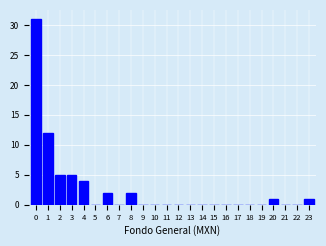

Reading right to left, list all the values displayed in this chart.

23=1	22=0	21=0	20=1	19=0	18=0	17=0	16=0	15=0	14=0	13=0	12=0	11=0	10=0	9=0	8=2	7=0	6=2	5=0	4=4	3=5	2=5	1=12	0=31